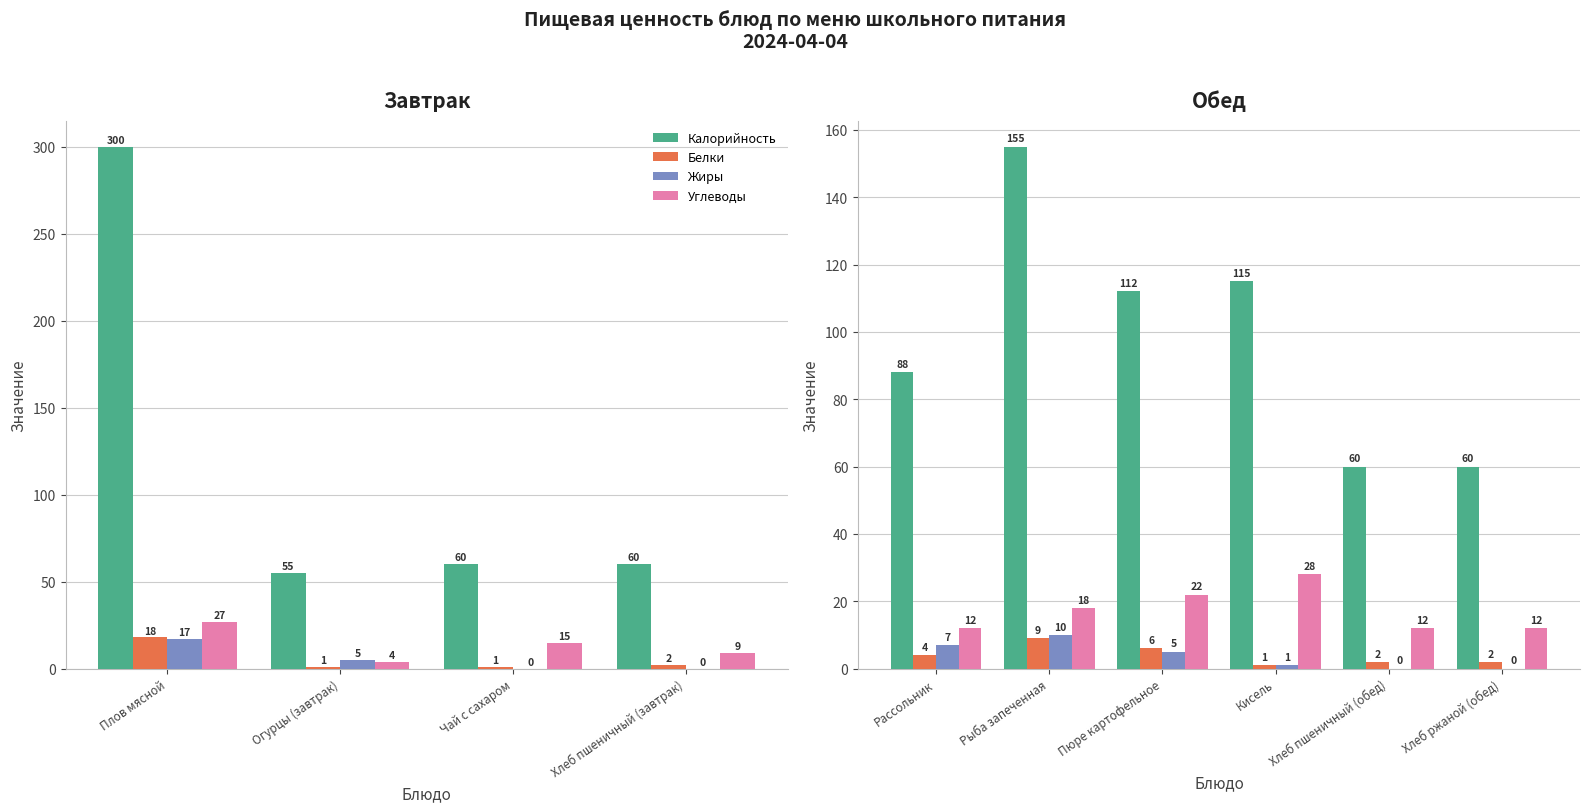

How many data points in Белки are above 4?

2